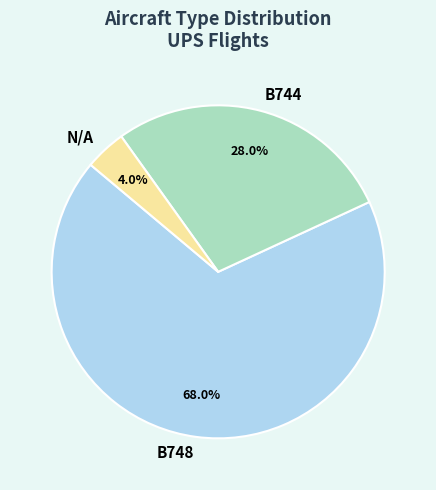

True or false: N/A accounts for 4% of the total.

True